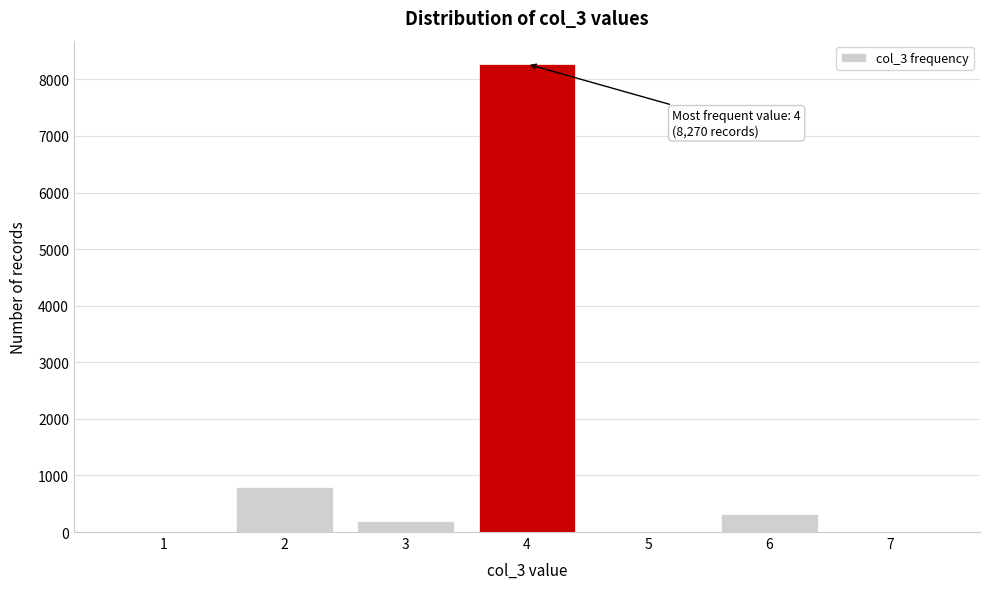

Over which range of the x-axis is the bar tallest?

3.5 to 4.5